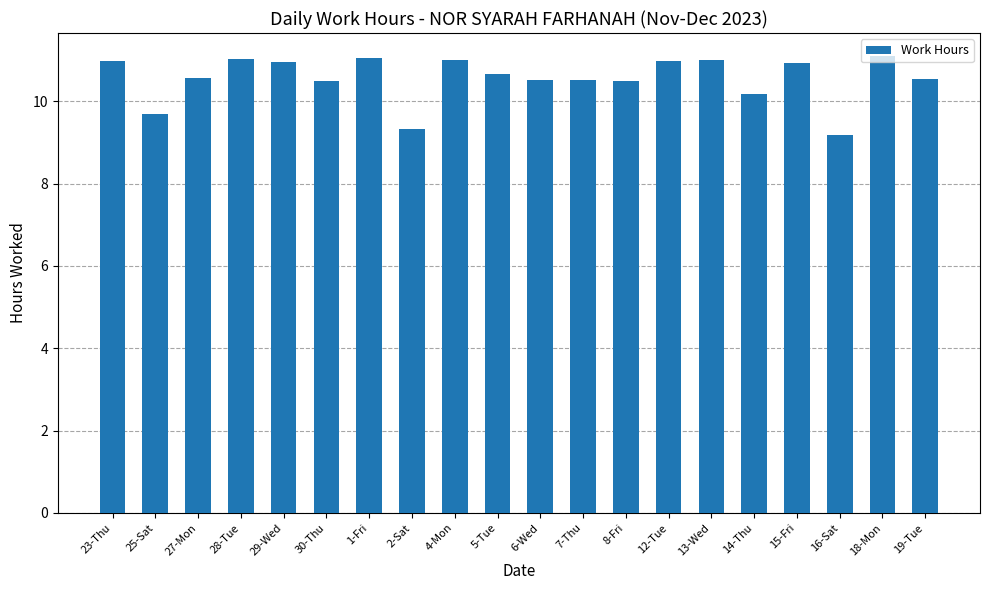

What is the sum of the values at 29-Wed and 19-Tue?

21.5